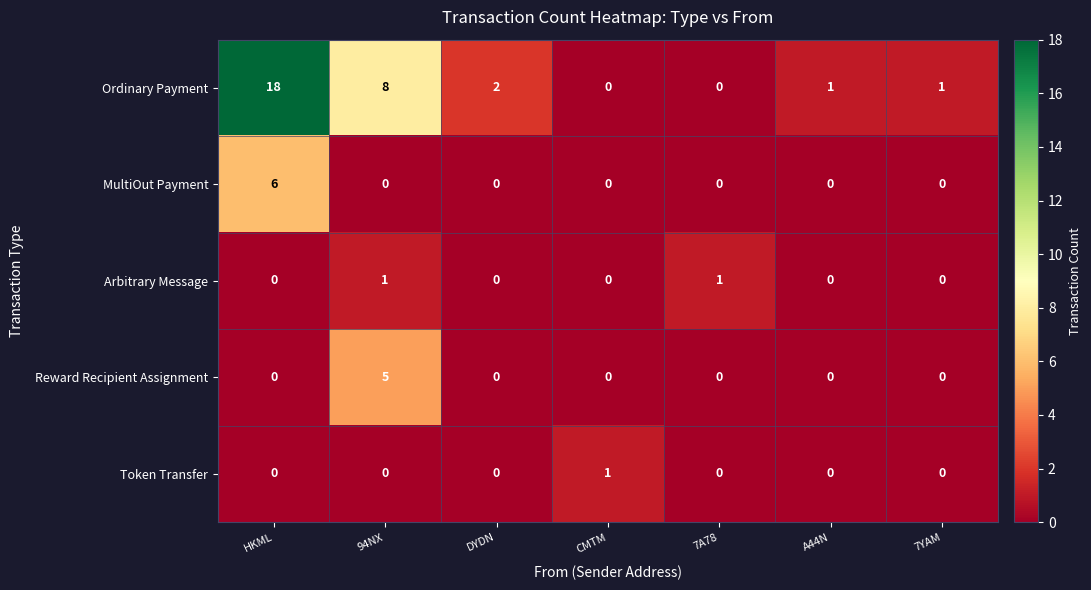

Count the number of categories in the chart.

7